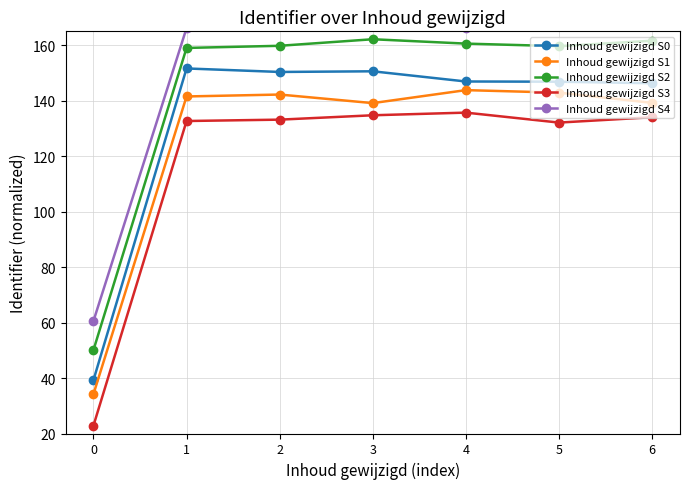

True or false: Inhoud gewijzigd S1 and Inhoud gewijzigd S0 intersect in this chart.

False